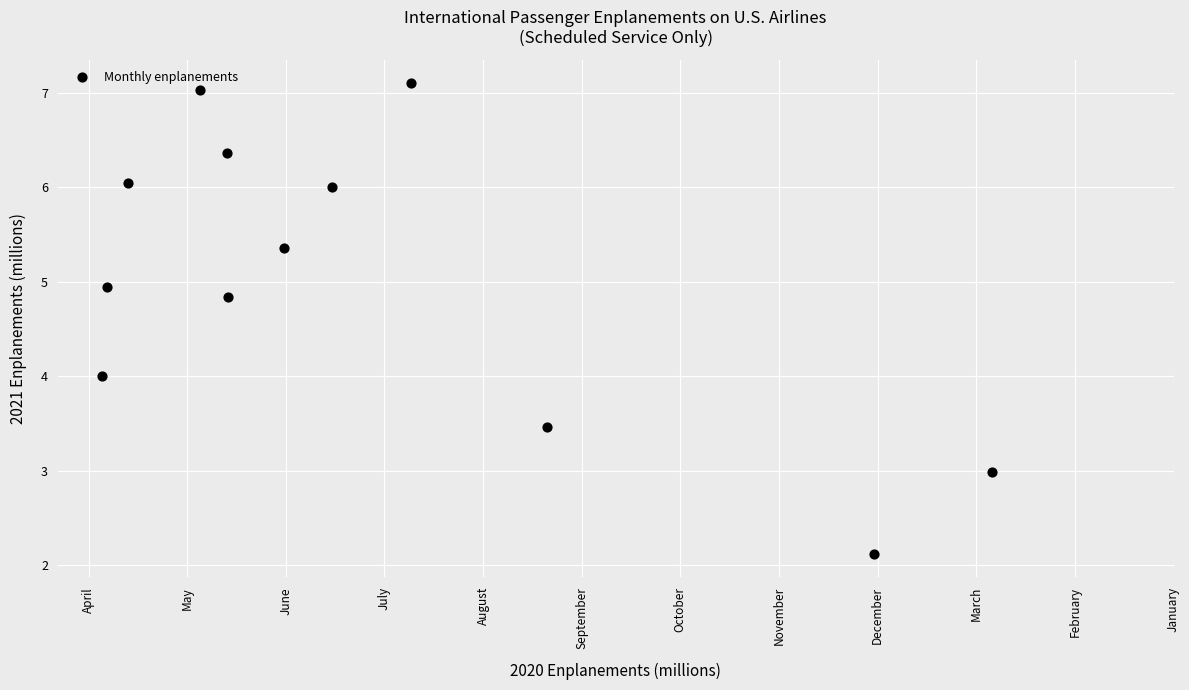

What is the range of Y values (max minus min)?

5.0